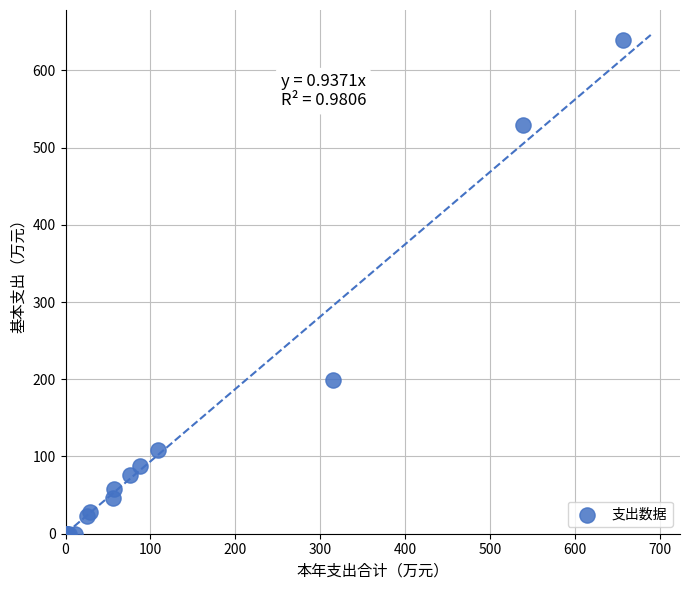

What Y value in the scatter plot is closest to 319?

199.5